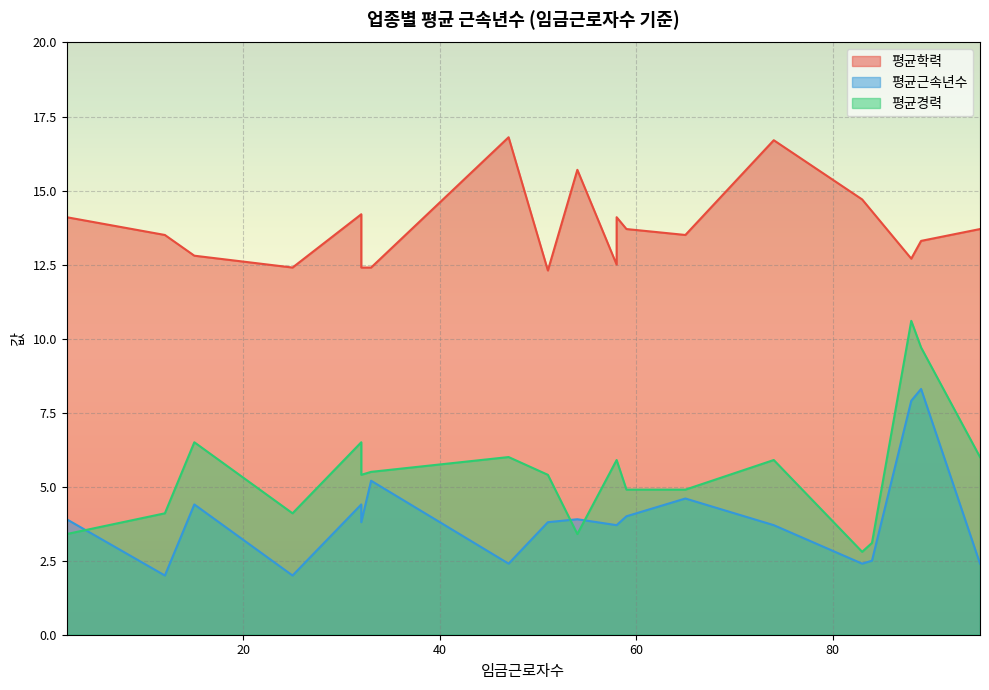

True or false: 평균근속년수 and 평균학력 intersect in this chart.

False